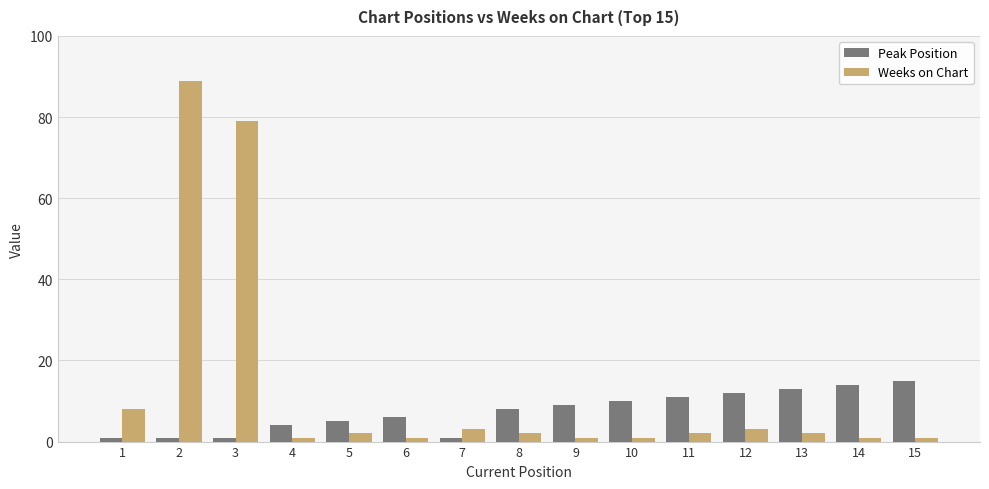

What is the difference between the second highest and second lowest values in the Weeks on Chart series?

78